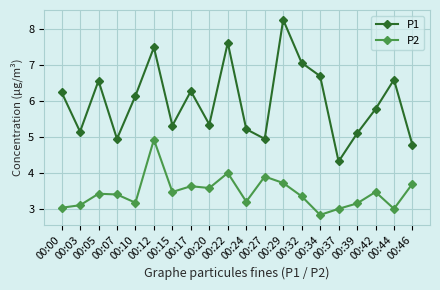

At how many categories does at least one series exceed 7?

4